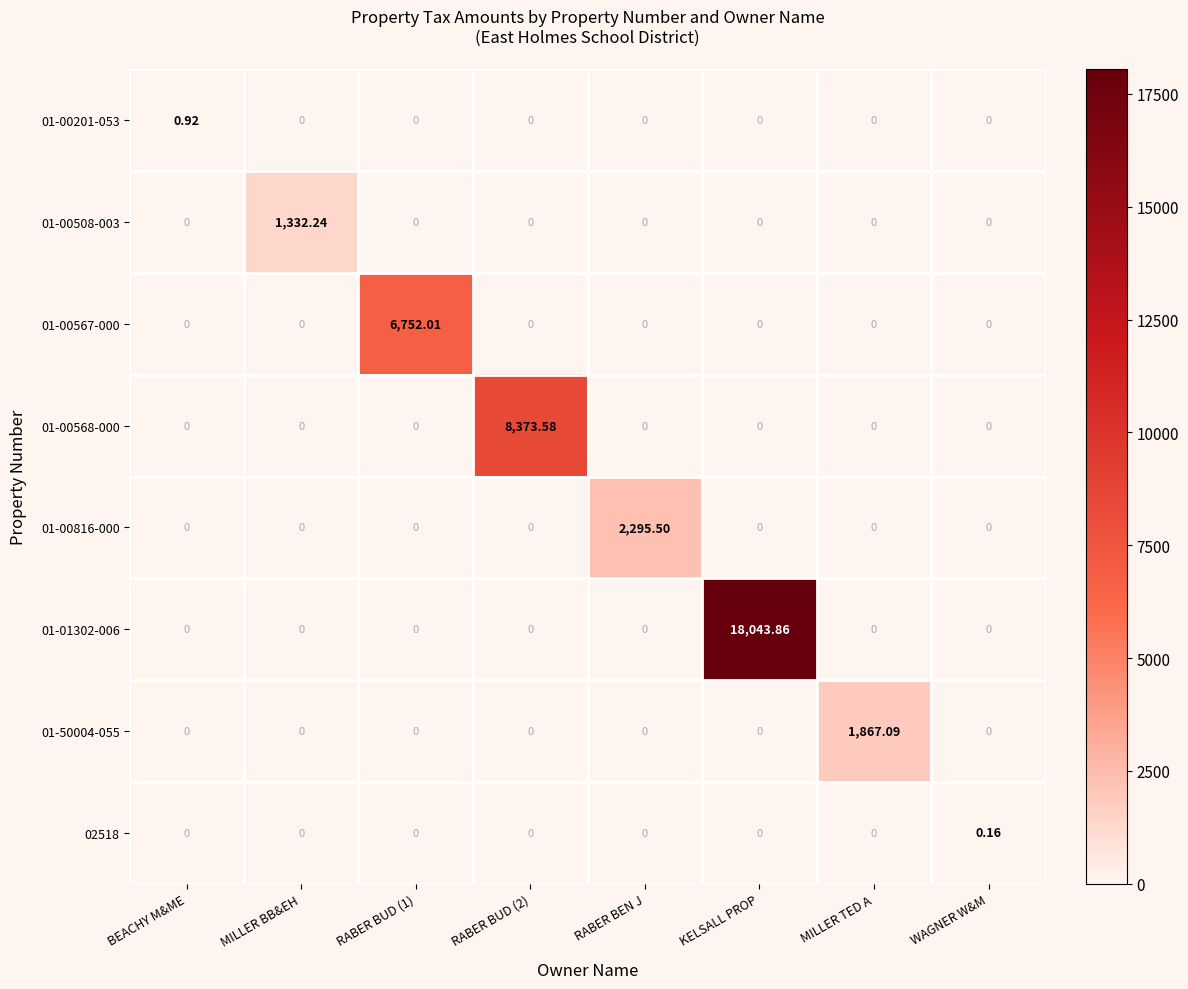

At which category is the sum across all series the highest?

KELSALL PROP